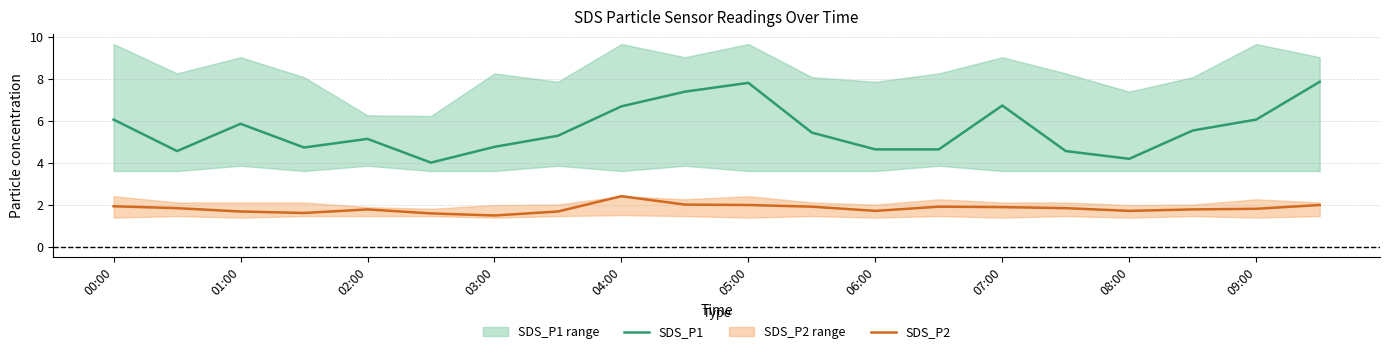

At which label does SDS_P2 reach its peak?

04:00